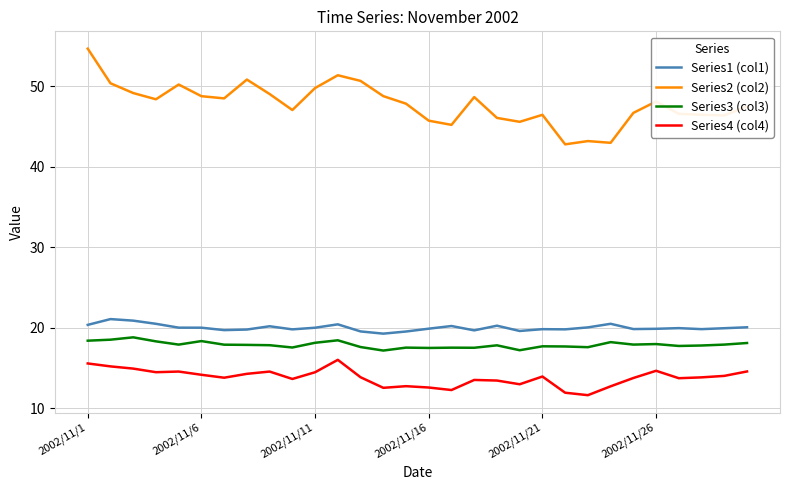

List the series in order of their peak value, highest first.

Series2 (col2), Series1 (col1), Series3 (col3), Series4 (col4)